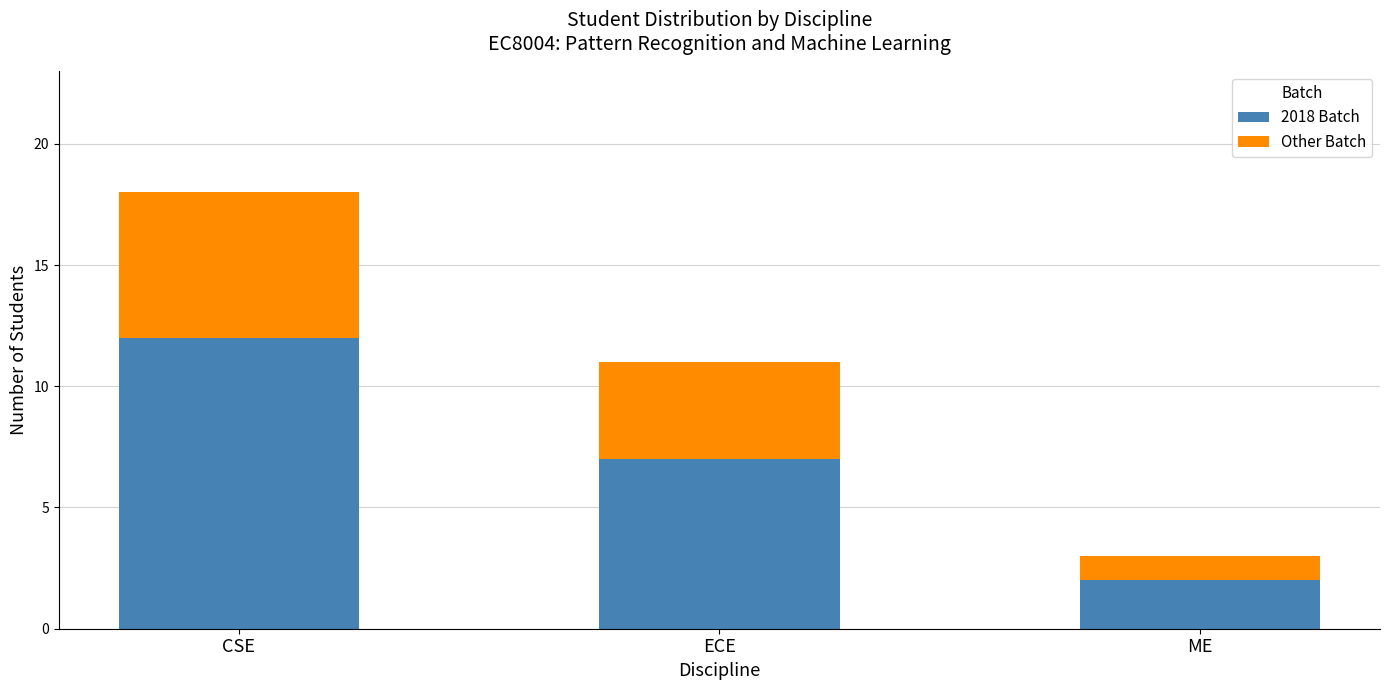

What is the total value across all series at ME?

3